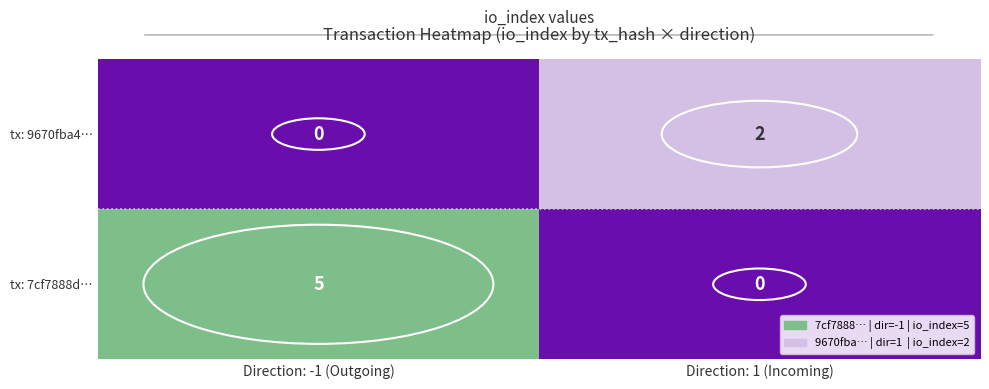

Rank the series at Direction: -1 (Outgoing) from highest to lowest value.

tx: 7cf7888d…, tx: 9670fba4…